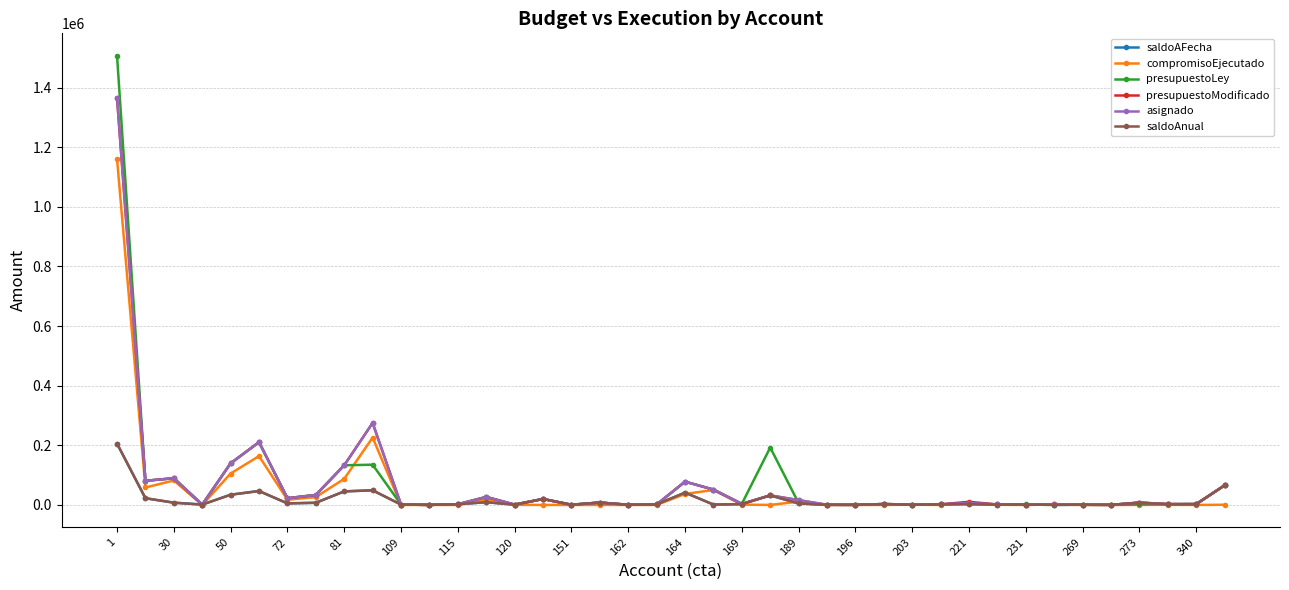

Does the chart have visible grid lines?

Yes